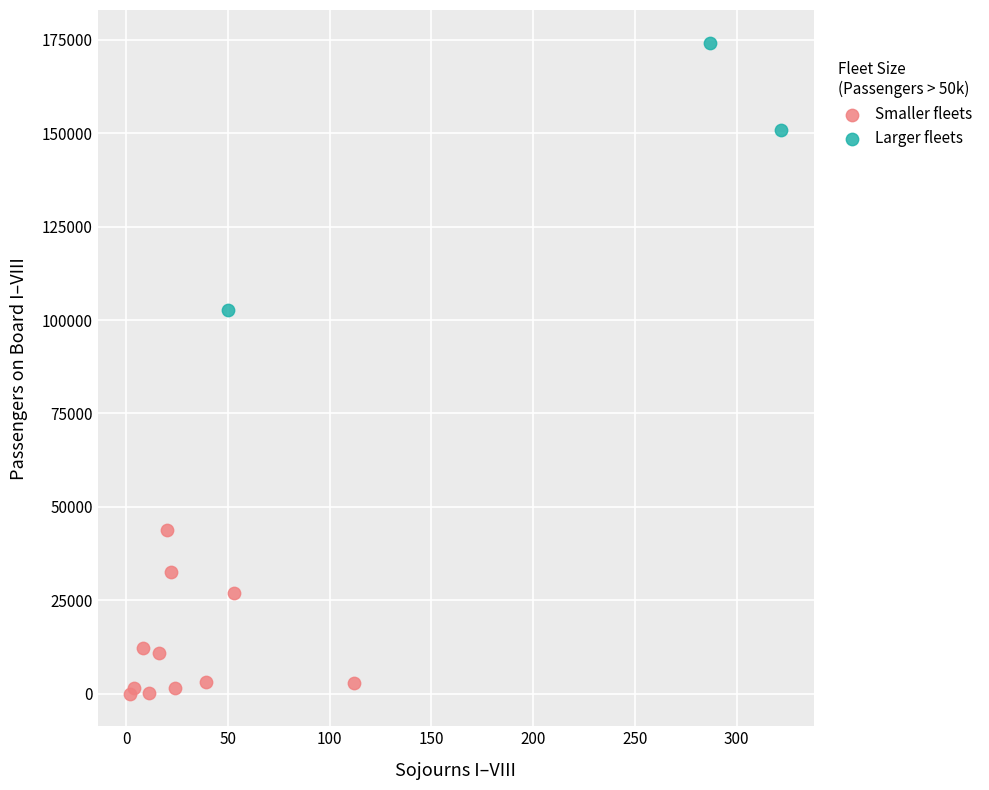

What are all the series names shown in the legend?

Smaller fleets, Larger fleets